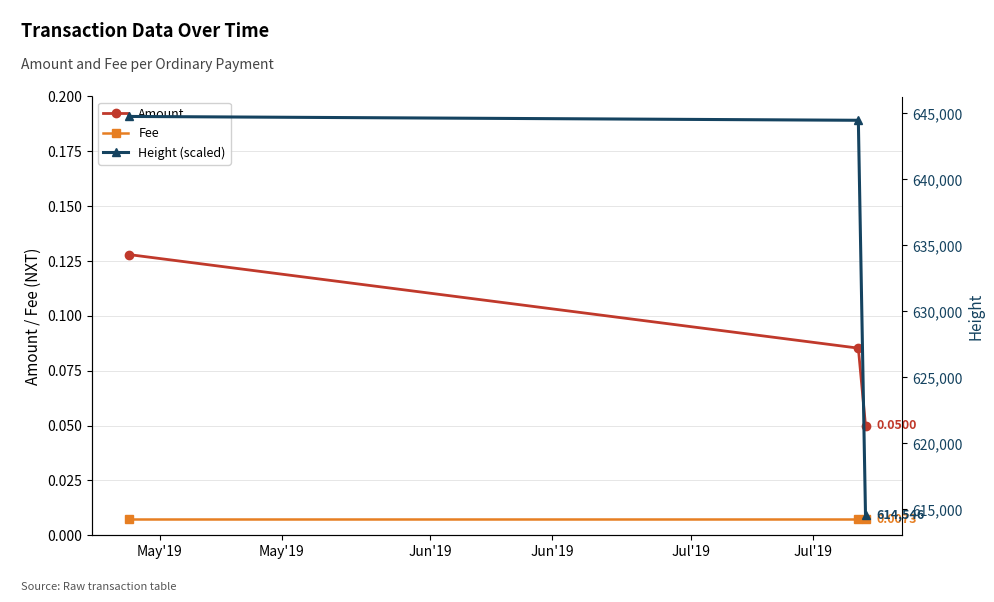

Is it true that Fee equals 0.0 at May'19?

False